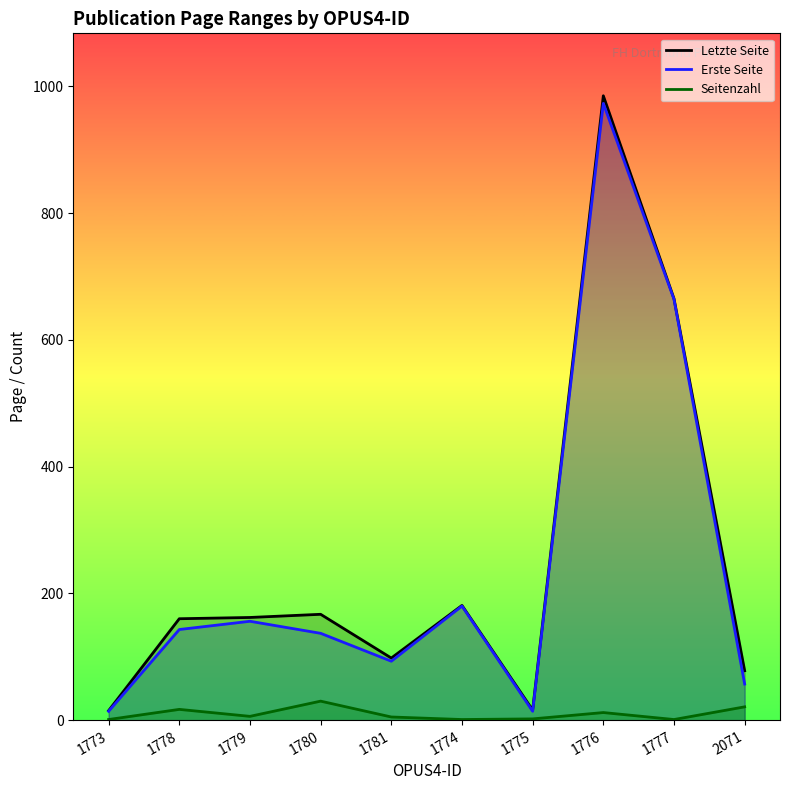

Which series has the largest total across all categories?

Letzte Seite